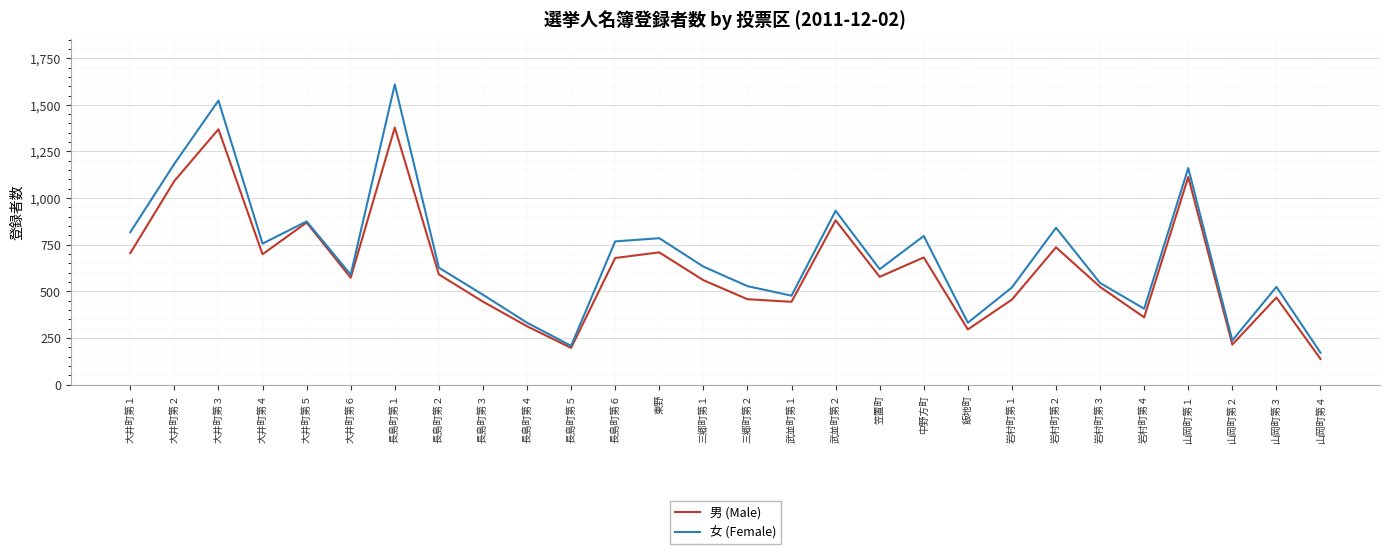

Where does the 女 (Female) series first go above 627?

大井町第１